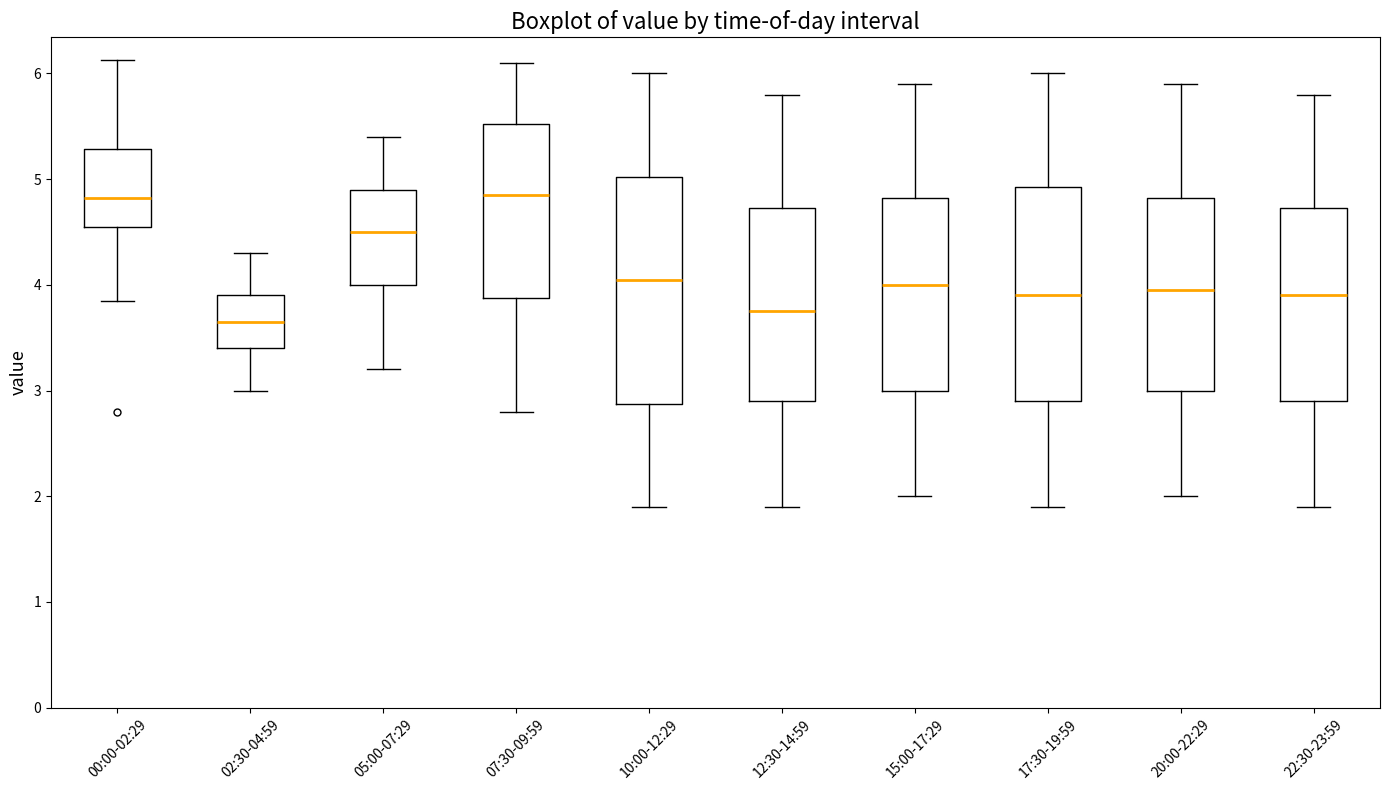

Comparing the boxes themselves (not the whiskers), which one is the tallest?

10:00-12:29